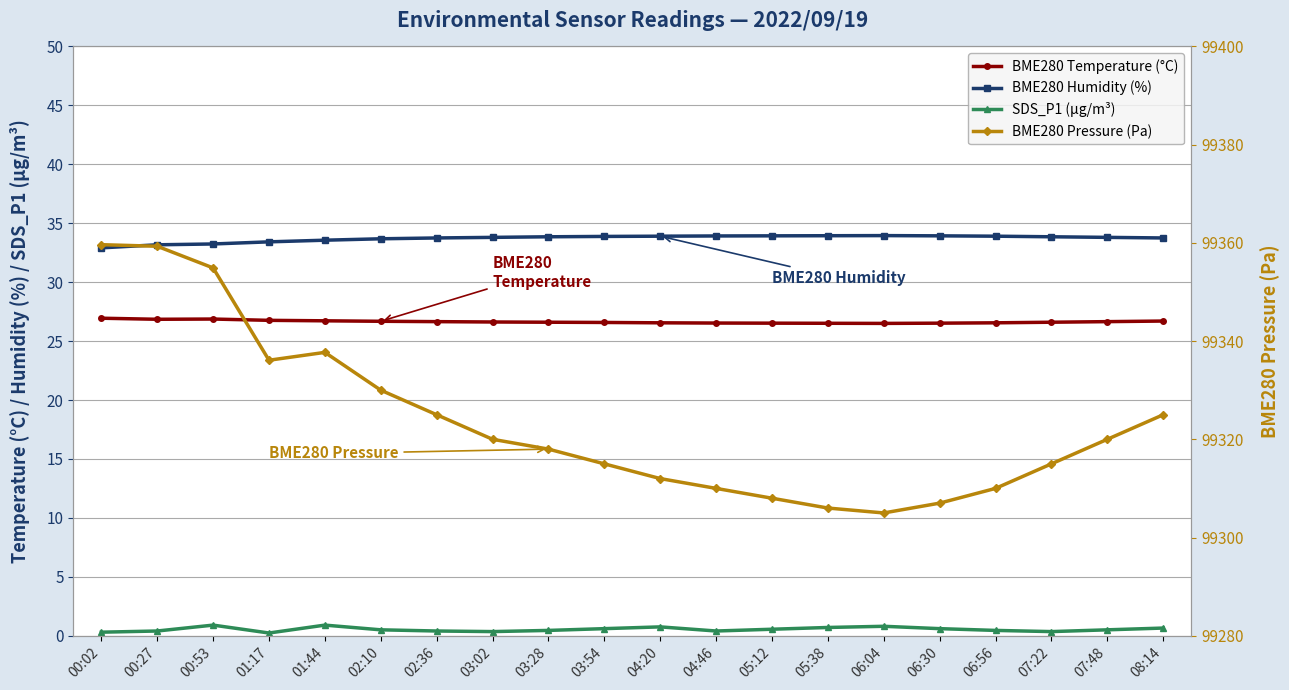

What is the label of the 4th point from the right?

06:56